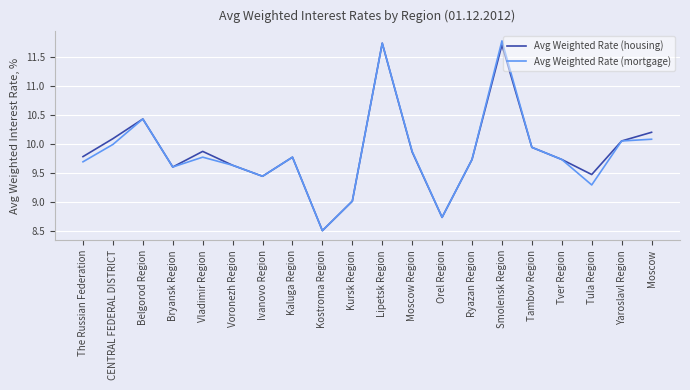

What are all the series names shown in the legend?

Avg Weighted Rate (housing), Avg Weighted Rate (mortgage)